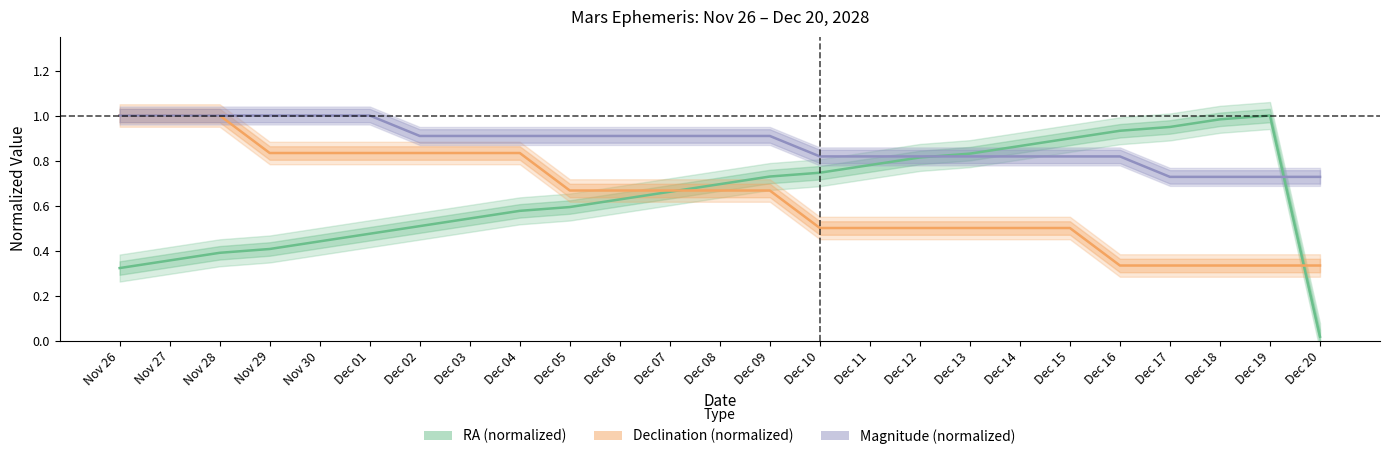

What is the lowest value of the Magnitude (normalized) series?

0.7